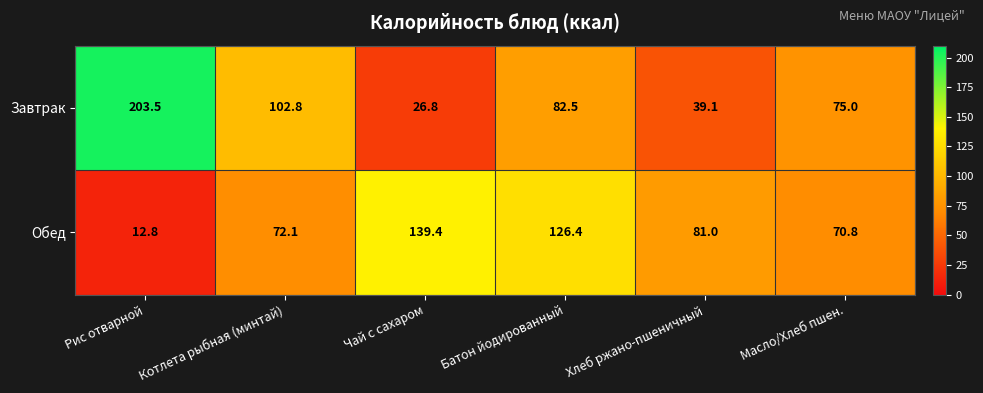

At how many categories does at least one series exceed 104?

3